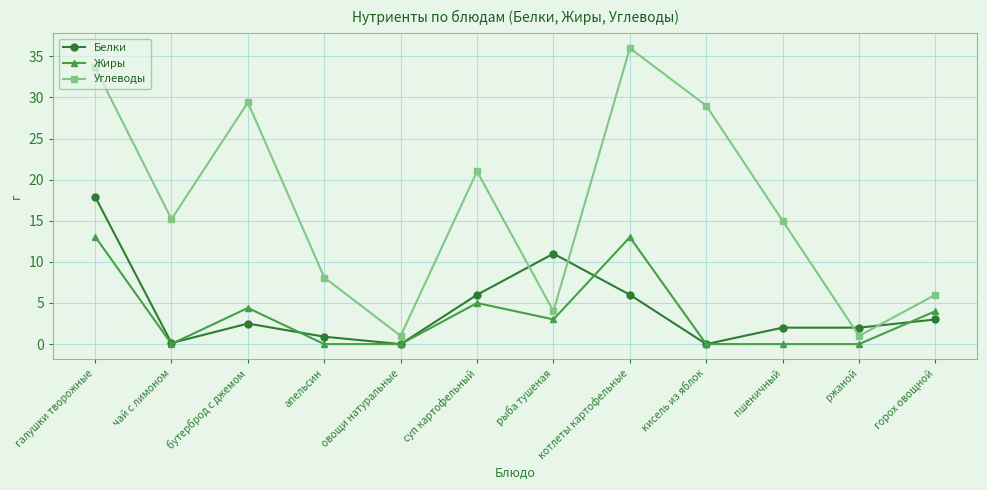

What is the difference between the highest and lowest values at чай с лимоном?

15.2